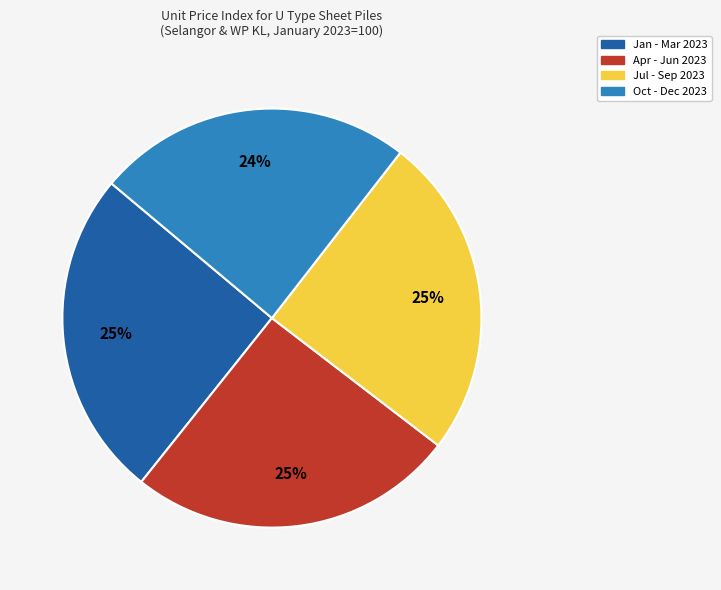

Is there any slice that represents more than half of the pie?

No